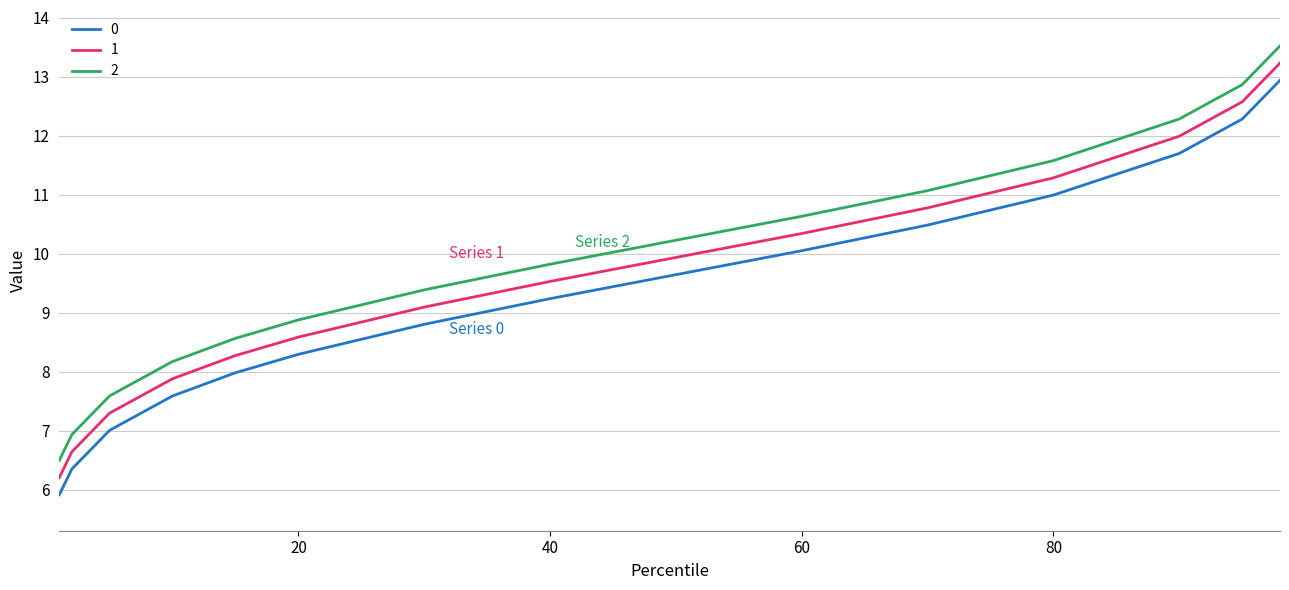

Rank the series by their average value, from highest to lowest.

2, 1, 0